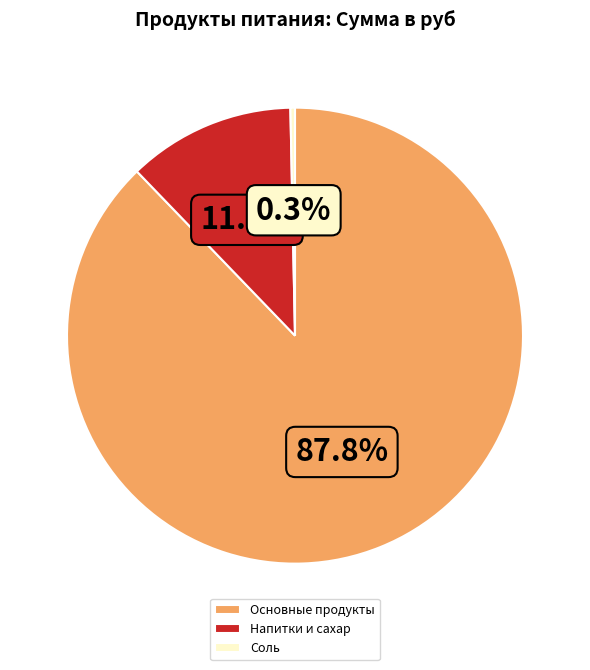

Which category has the biggest portion of the pie?

Основные продукты